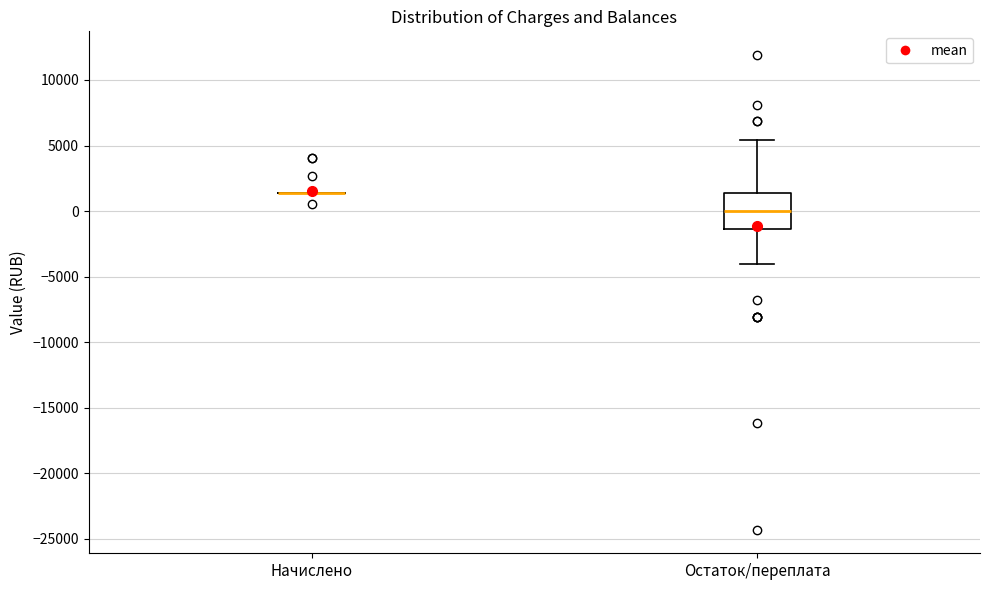

Reading left to right, transcribe this box plot: for each box, give where its median line is, the range the box spans, and where its two whiskers end, as read against the y-axis. The values are not printed on the chart, so give them approximately, as read against the axis.

Начислено: box collapsed to a line at 1500, whiskers 1500 to 1500
Остаток/переплата: median 0, box -1500 to 1500, whiskers -4000 to 5500